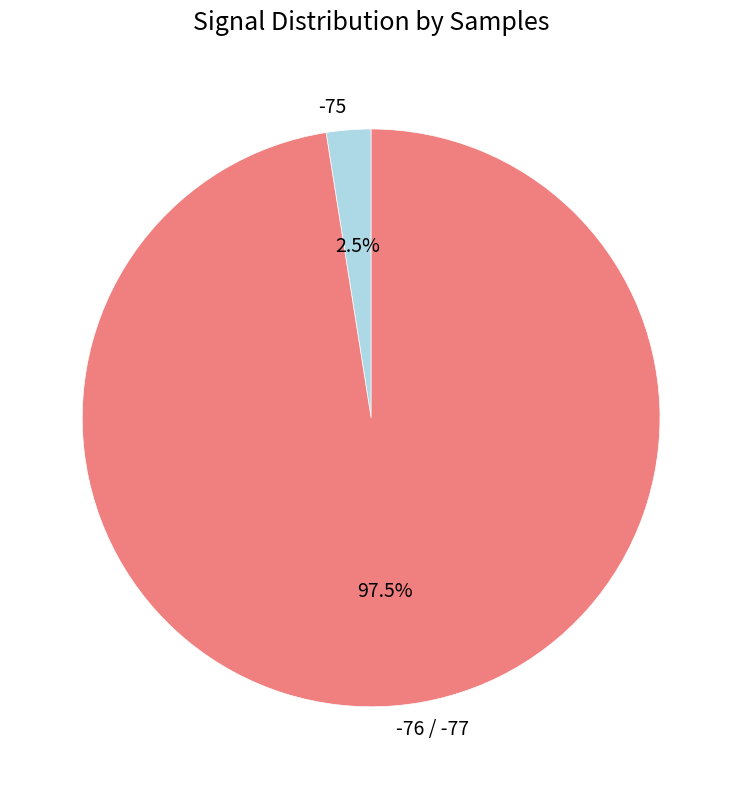

To the nearest percent, what is the average slice percentage?

50%